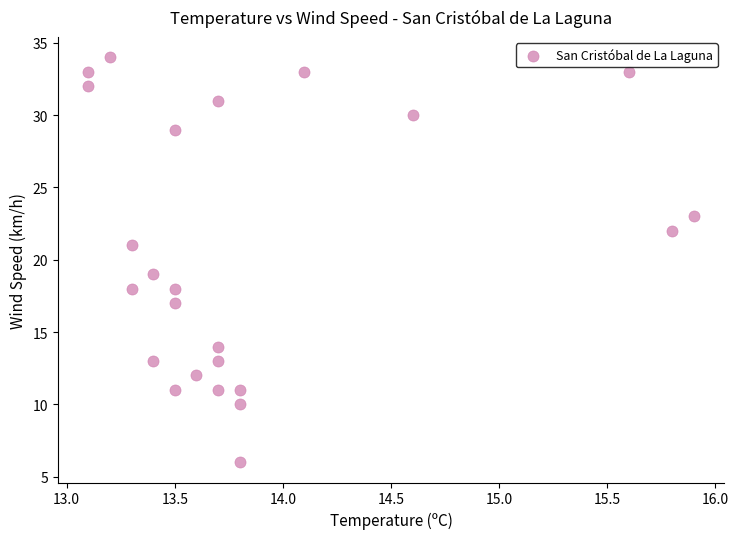

What is the range of Y values (max minus min)?

28